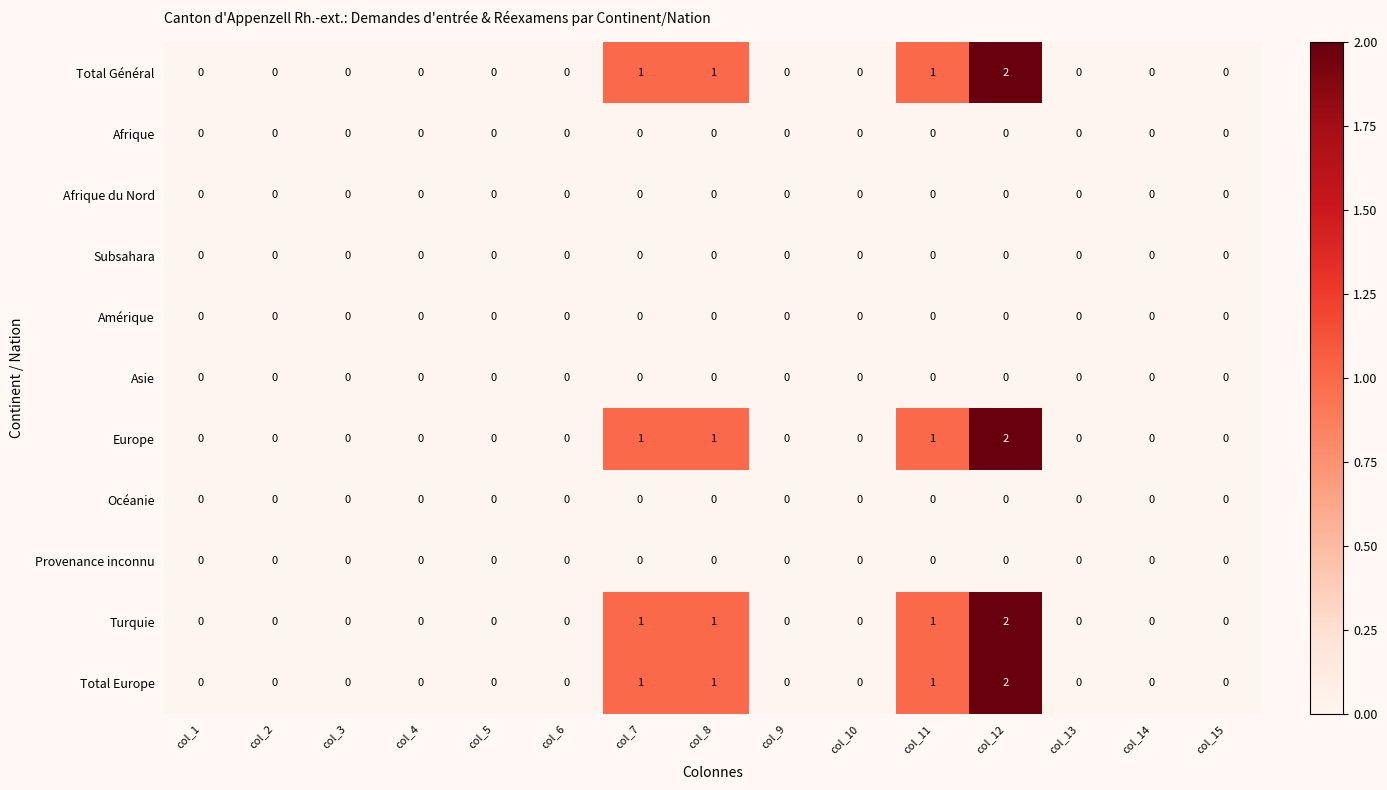

Which category has the highest value in the Total Général series?

col_12